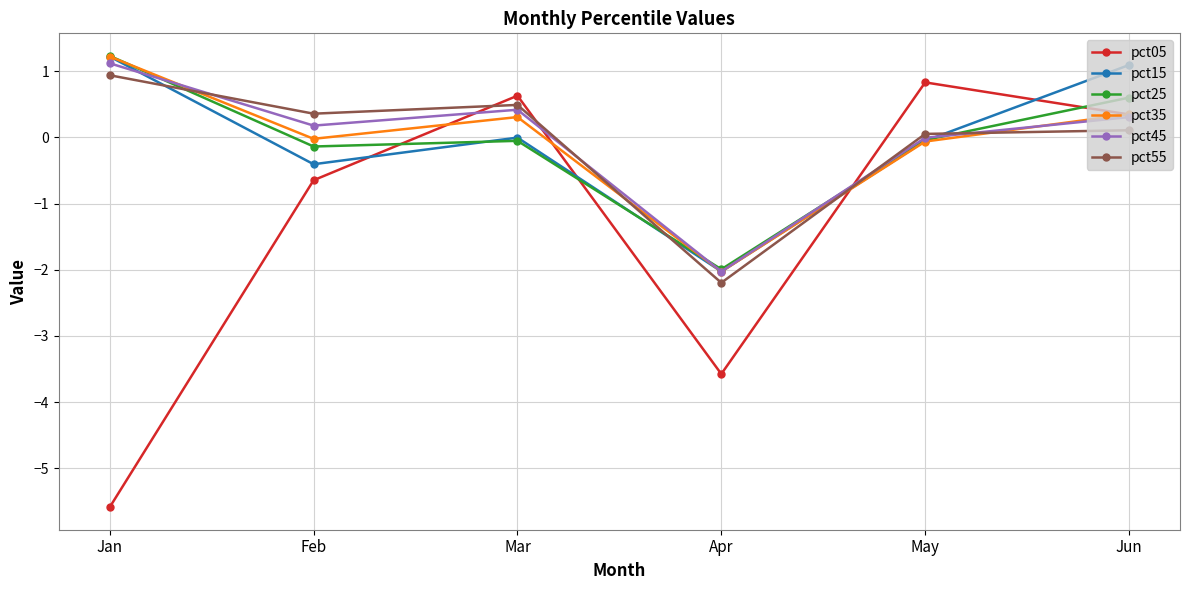

What is the difference between the maximum and minimum values in the pct35 series?

3.3